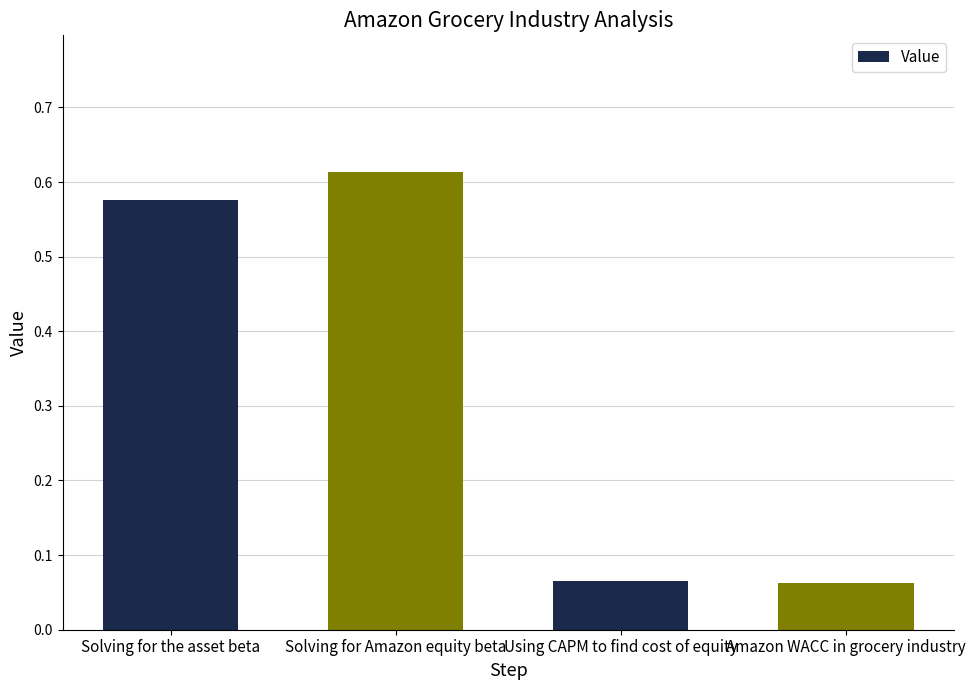

What is the change in value from Solving for the asset beta to Using CAPM to find cost of equity?

-0.5